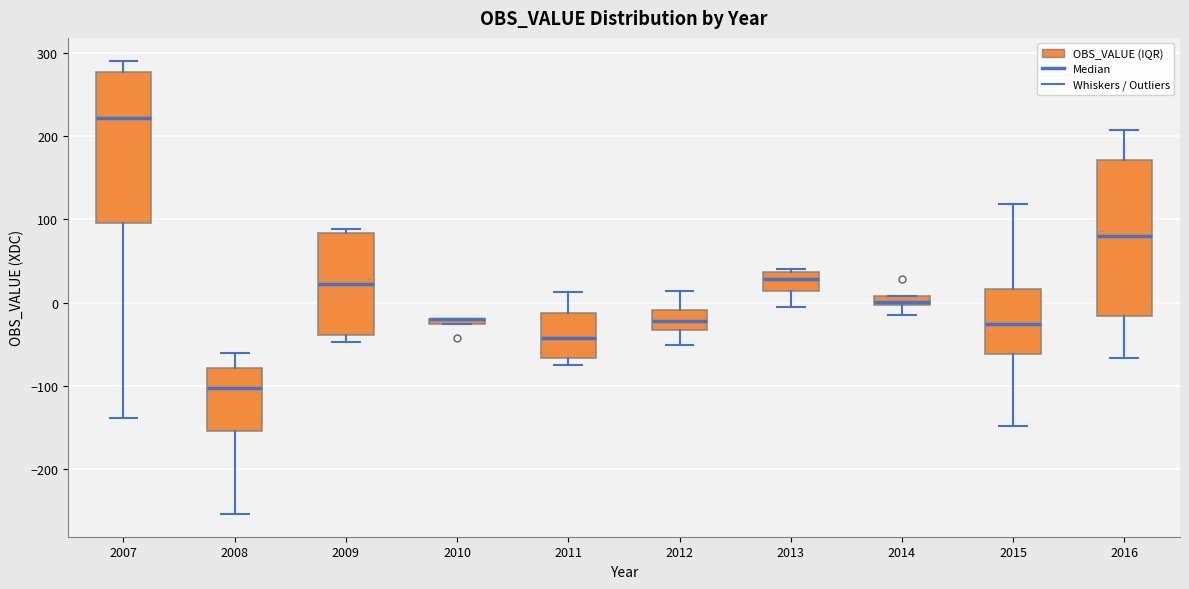

Where does the median line of the box at x = 2016 sit on the y-axis? The values are not printed on the chart, so give them approximately, as read against the axis.

80